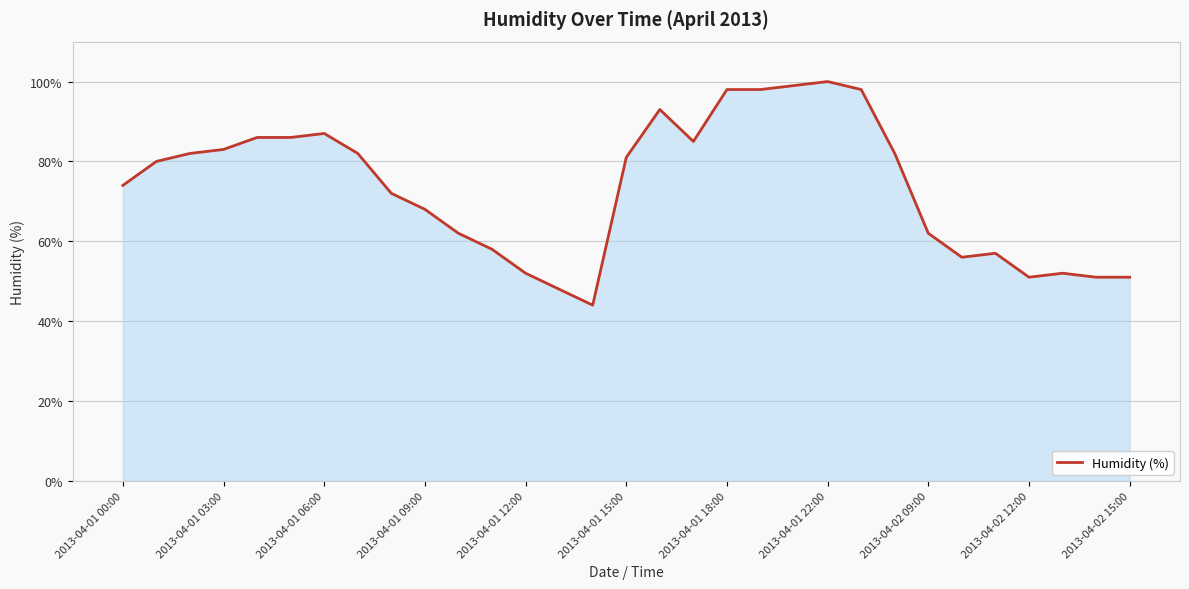

What is the minimum value shown in the chart?

44